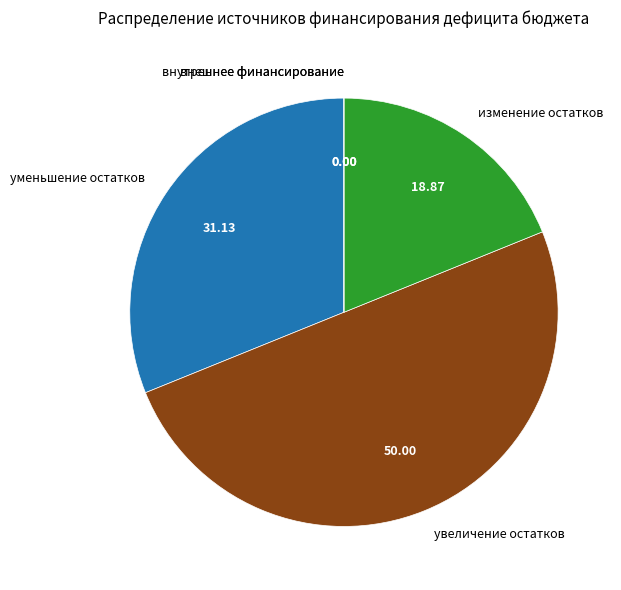

Which slice is the largest?

увеличение остатков